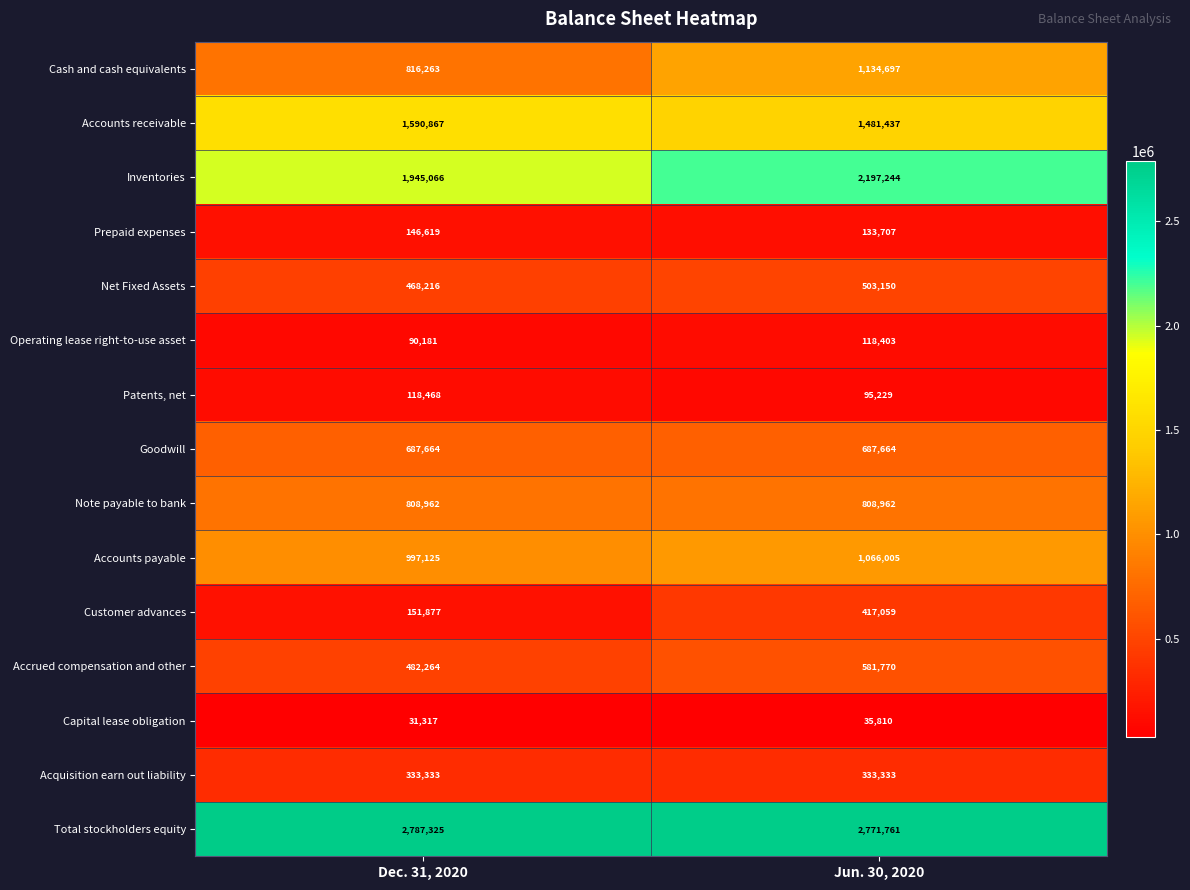

What value does the Prepaid expenses series have at Jun. 30, 2020, to the nearest 50?

133700